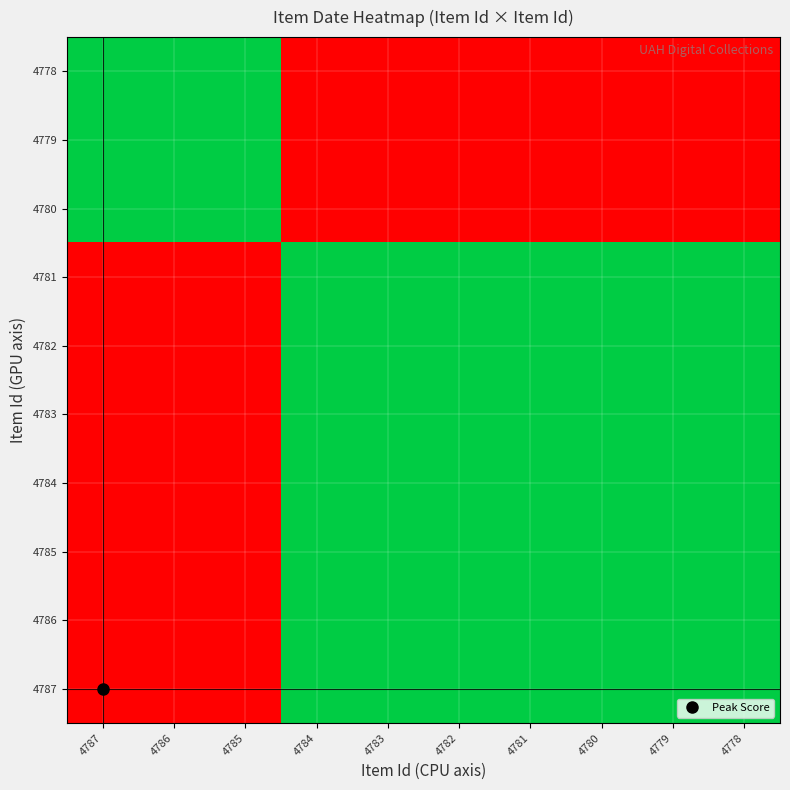

List the series in order of their peak value, lowest first.

4778, 4779, 4780, 4781, 4782, 4783, 4784, 4785, 4786, 4787